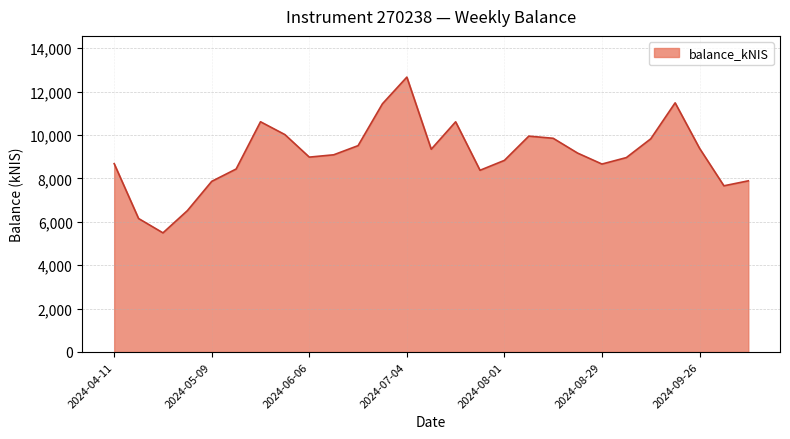

What is the minimum value shown in the chart?

5491.0